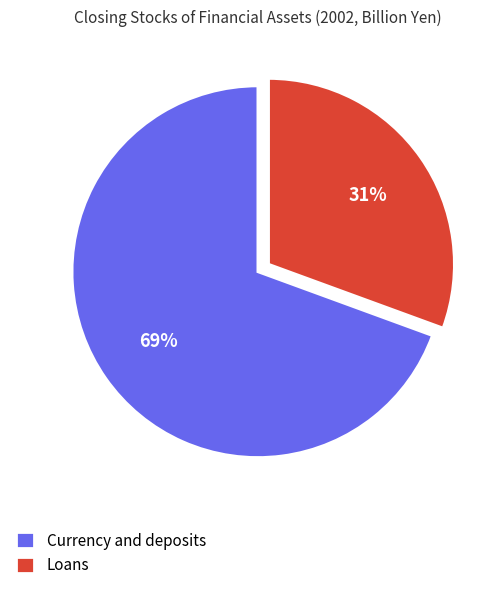

To the nearest percent, what is the combined percentage of Loans and Currency and deposits?

100%